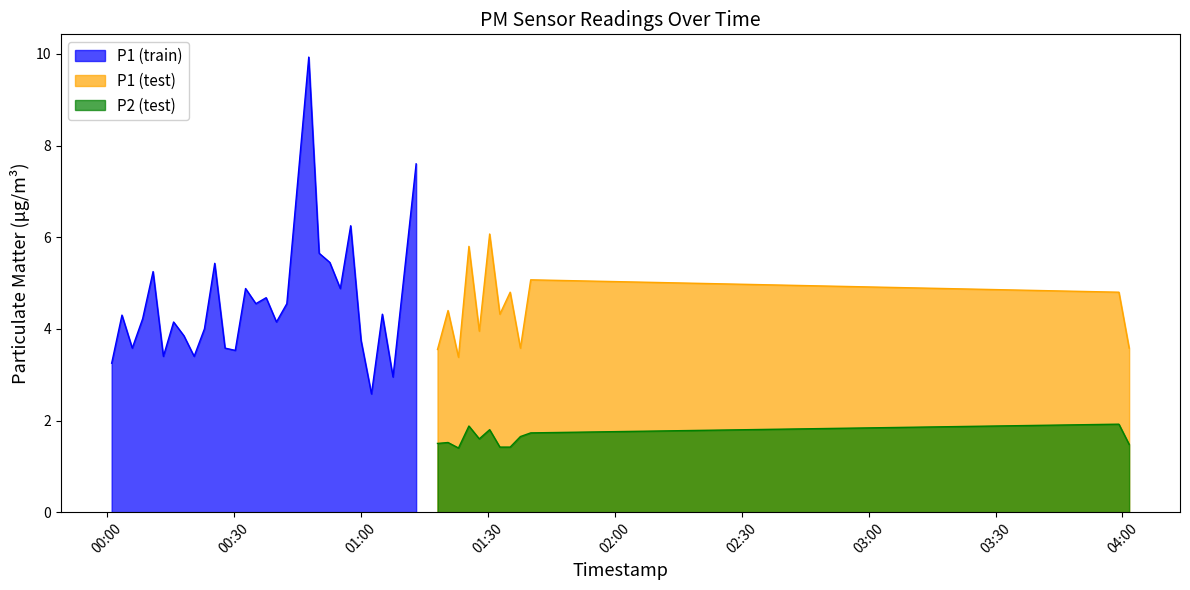

What is the sum of all P1 values?

181.4